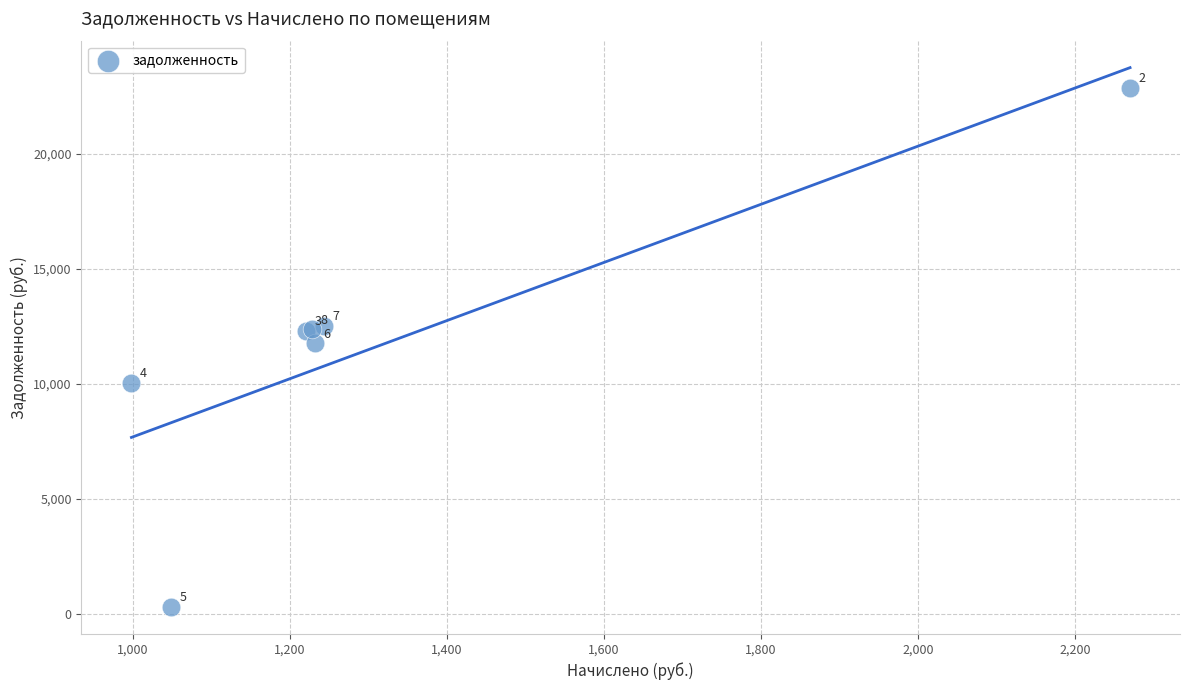

What Y value in the scatter plot is closest to 11585?

11757.7